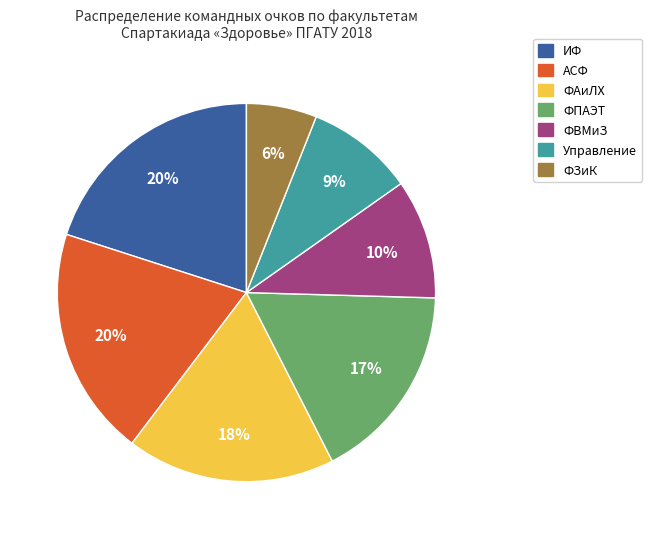

How many slices are in this pie chart?

7